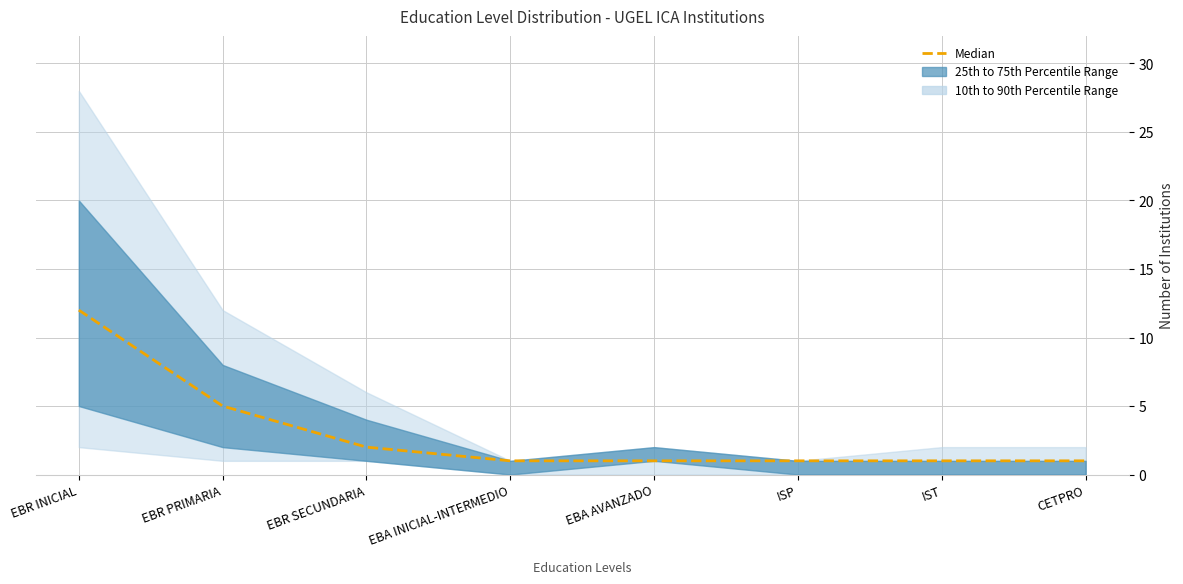

What is the difference between the values at CETPRO and EBR PRIMARIA?

4